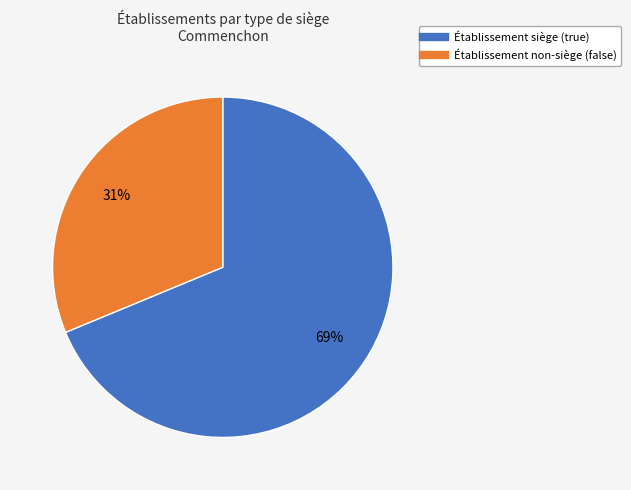

Does any single category account for the majority?

Yes